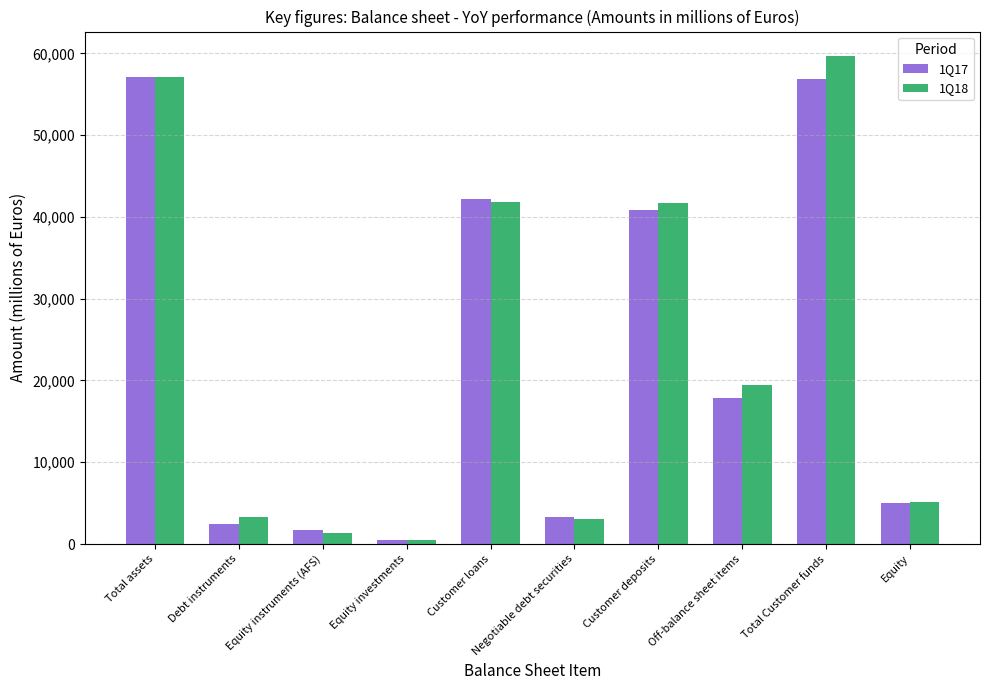

What is the spread (max minus min) of values at Total assets?

30.1